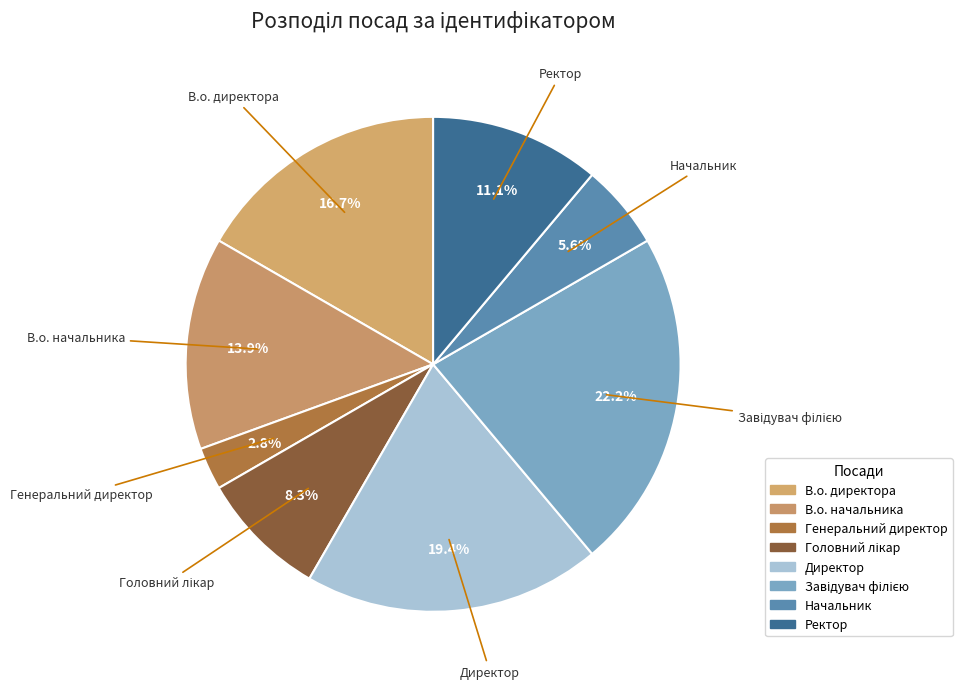

What is the smallest slice in the pie chart?

Генеральний директор